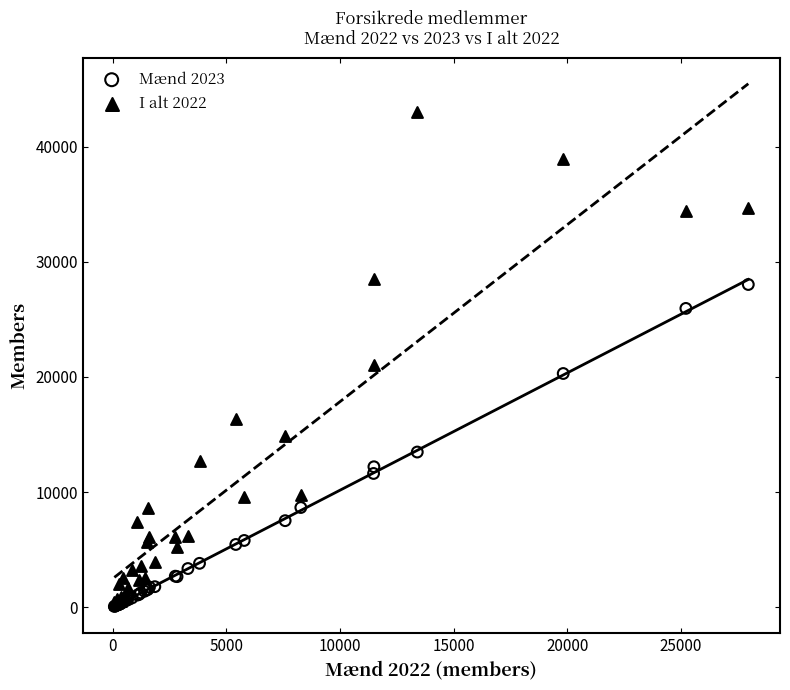

What are all the series names shown in the legend?

Mænd 2023, I alt 2022